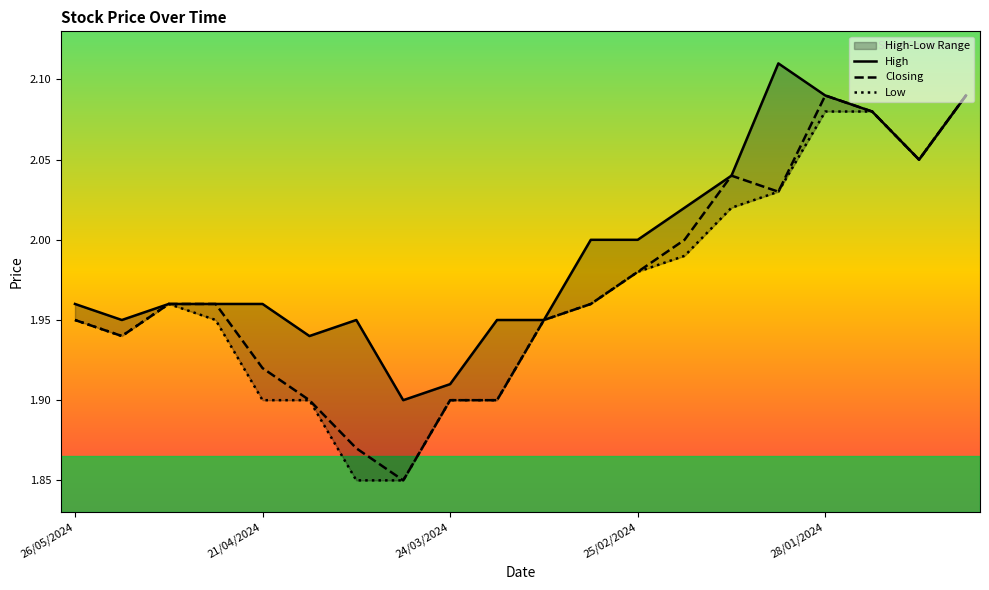

What is the highest value of the Closing series?

2.1